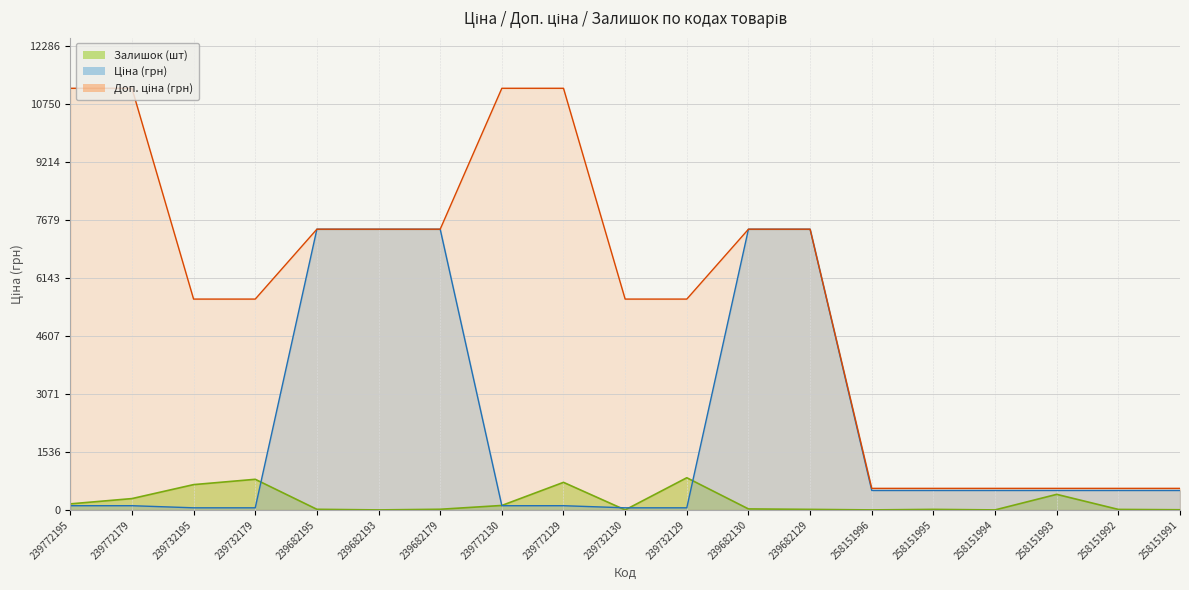

Does the chart display data point markers on the line(s)?

No